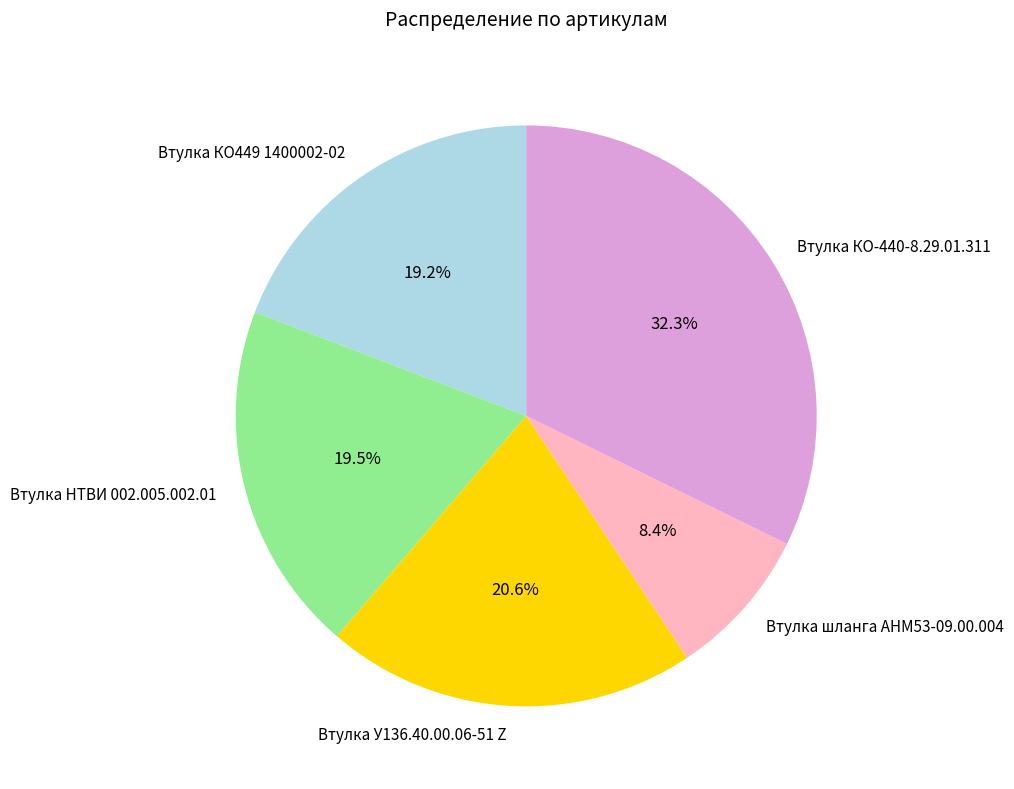

Between Втулка КО449 1400002-02 and Втулка У136.40.00.06-51 Z, which is larger?

Втулка У136.40.00.06-51 Z